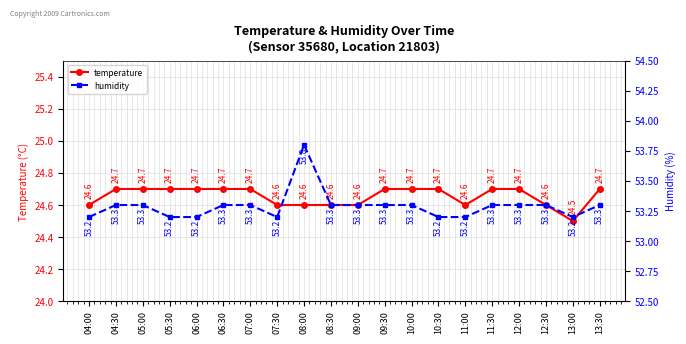

What is the smallest value displayed?

24.5